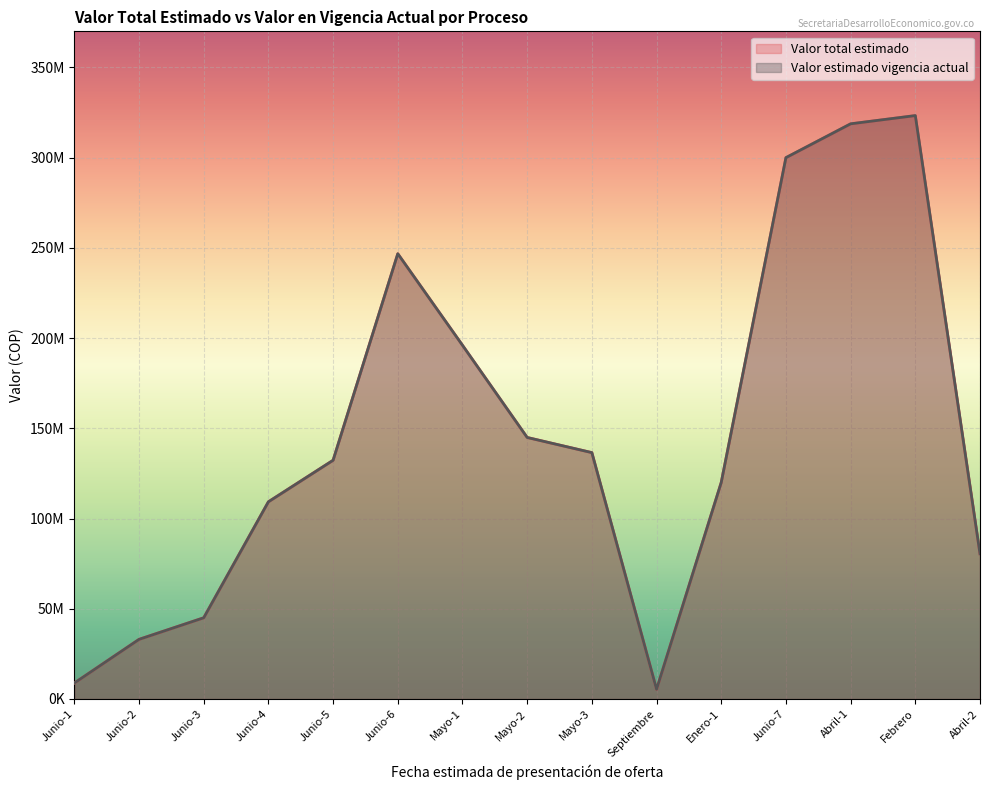

Does the chart display data point markers on the line(s)?

No